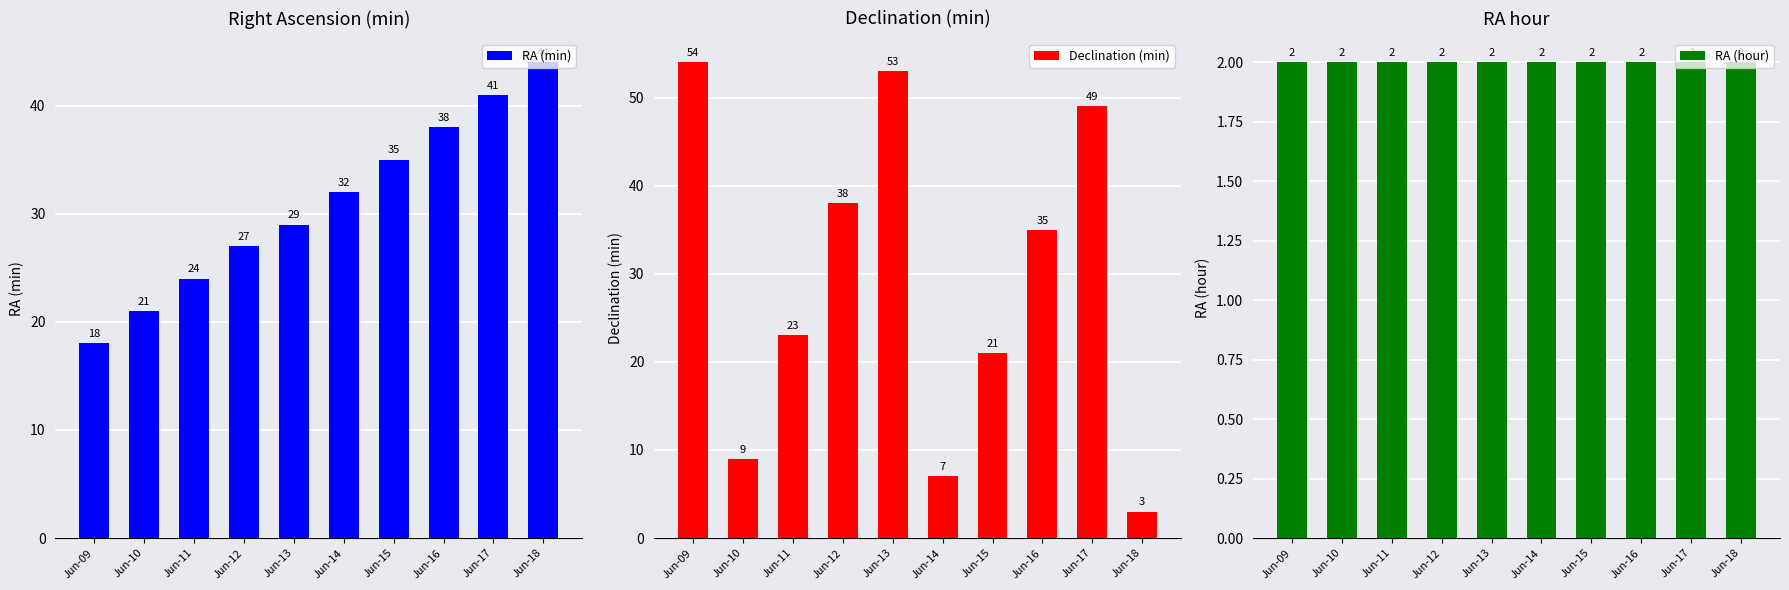

Reading left to right, what are all the values shown in this chart?

RA (min): 18	21	24	27	29	32	35	38	41	44
Declination (min): 54	9	23	38	53	7	21	35	49	3
RA (hour): 2	2	2	2	2	2	2	2	2	2